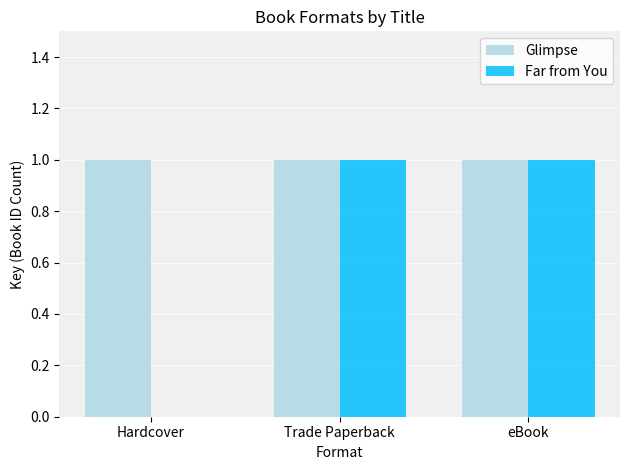

Is it true that Glimpse equals 2 at Hardcover?

False